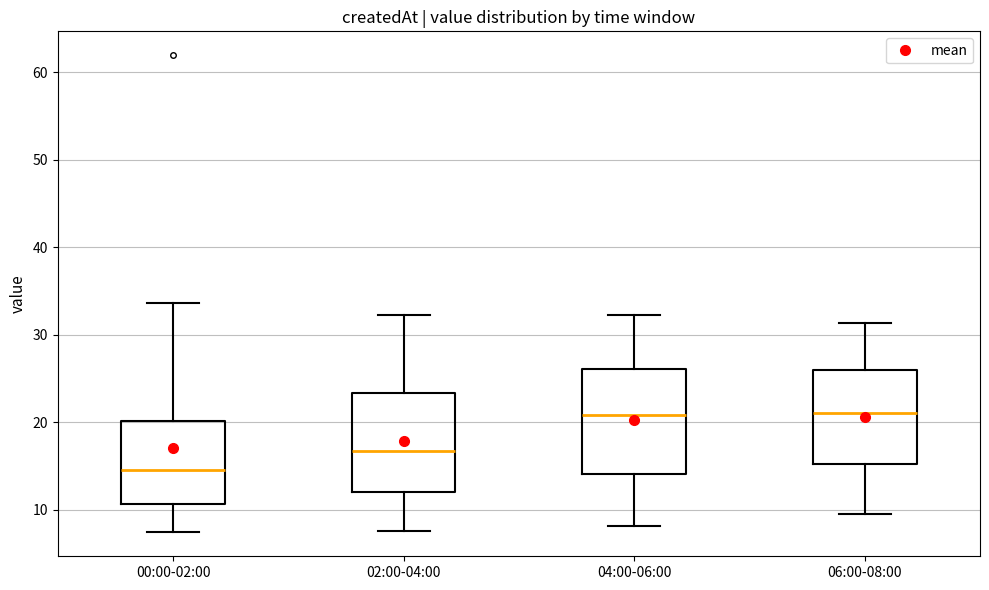

Reading left to right, read every box against the y-axis: the position of its median line, the range the box covers, and the ends of its whiskers. The values are not printed on the chart, so give them approximately, as read against the axis.

00:00-02:00: median 15, box 11 to 20, whiskers 7 to 34
02:00-04:00: median 17, box 12 to 23, whiskers 8 to 32
04:00-06:00: median 21, box 14 to 26, whiskers 8 to 32
06:00-08:00: median 21, box 15 to 26, whiskers 10 to 31